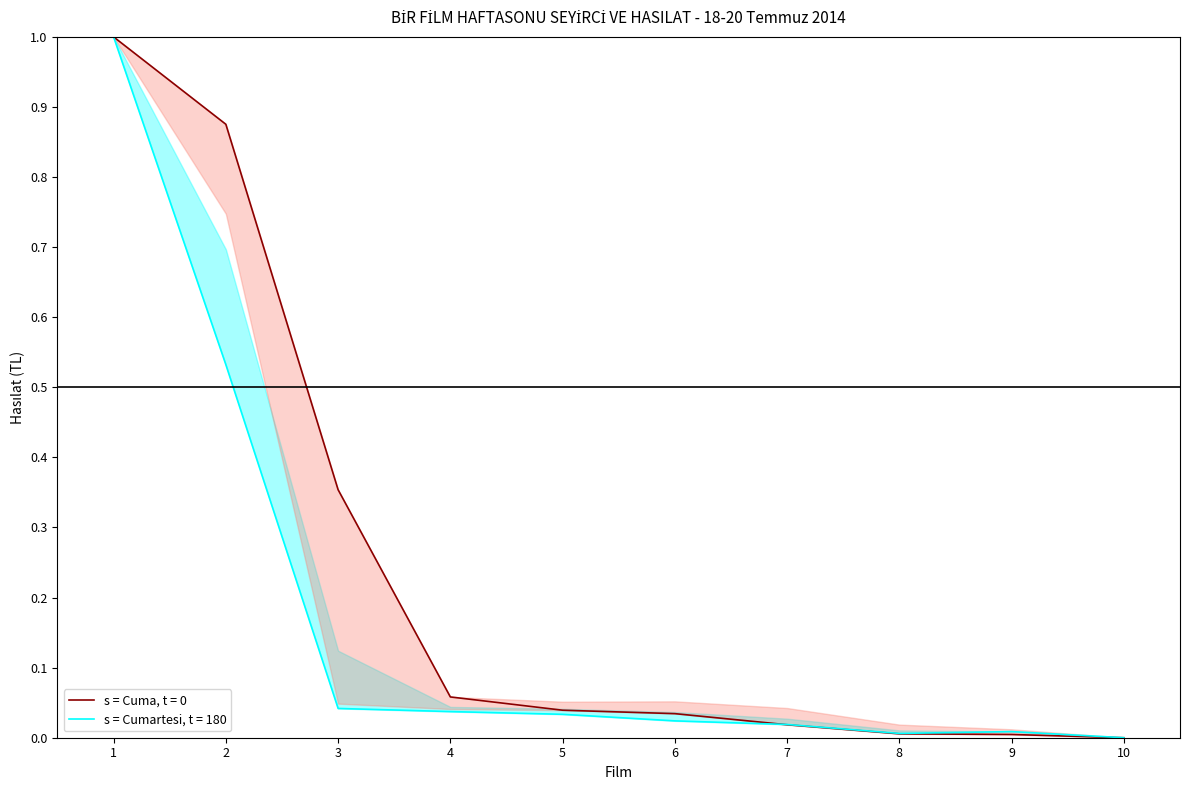

What is the greatest value displayed?

1.0